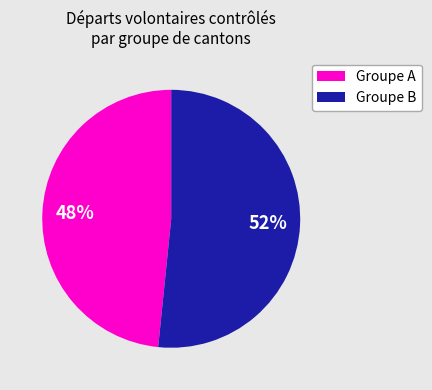

Which slice is the largest?

Groupe B